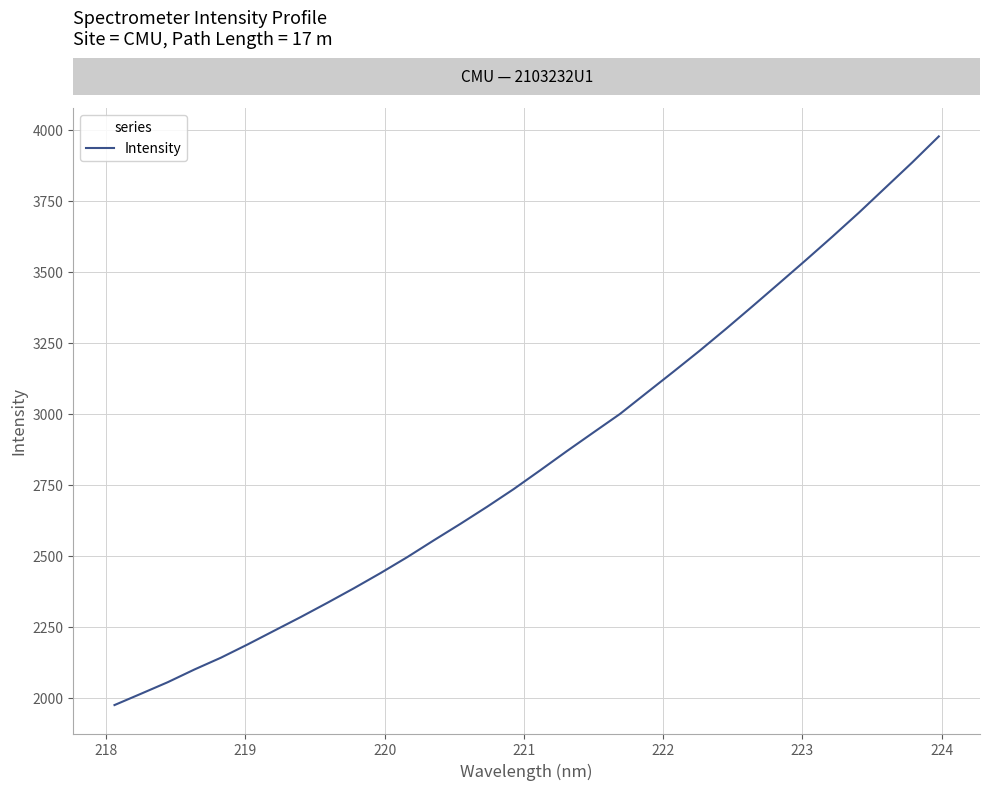

What is the difference between the maximum and minimum values?

2001.5